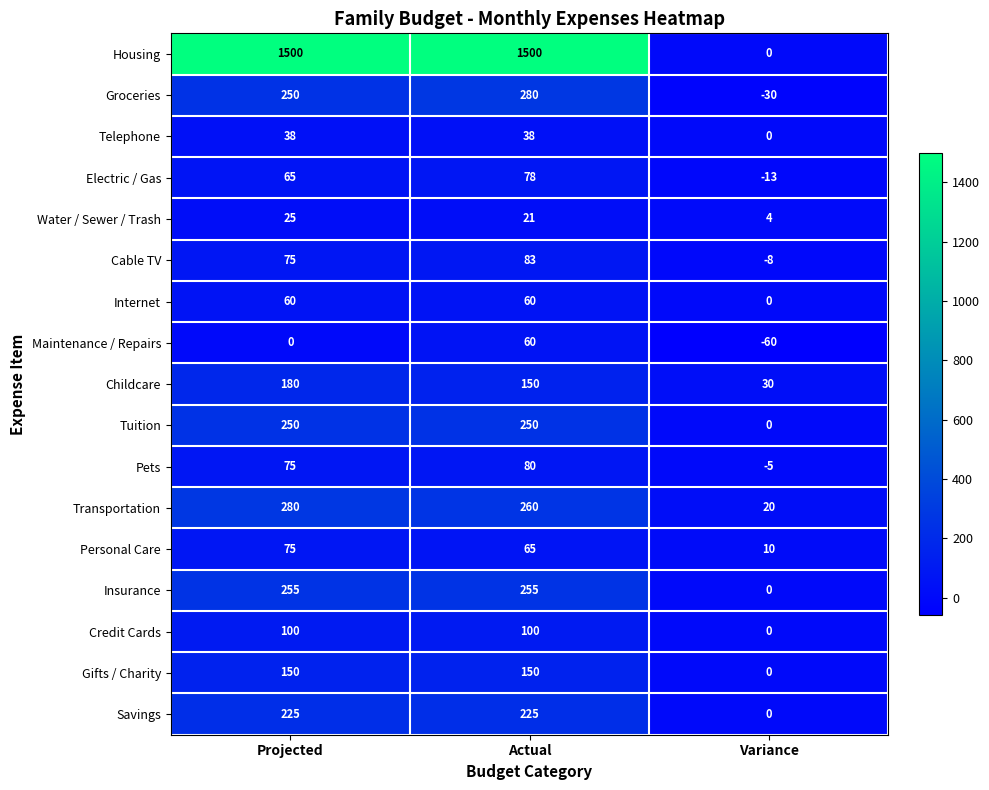

Between Actual and Variance, which series saw the biggest shift?

Housing